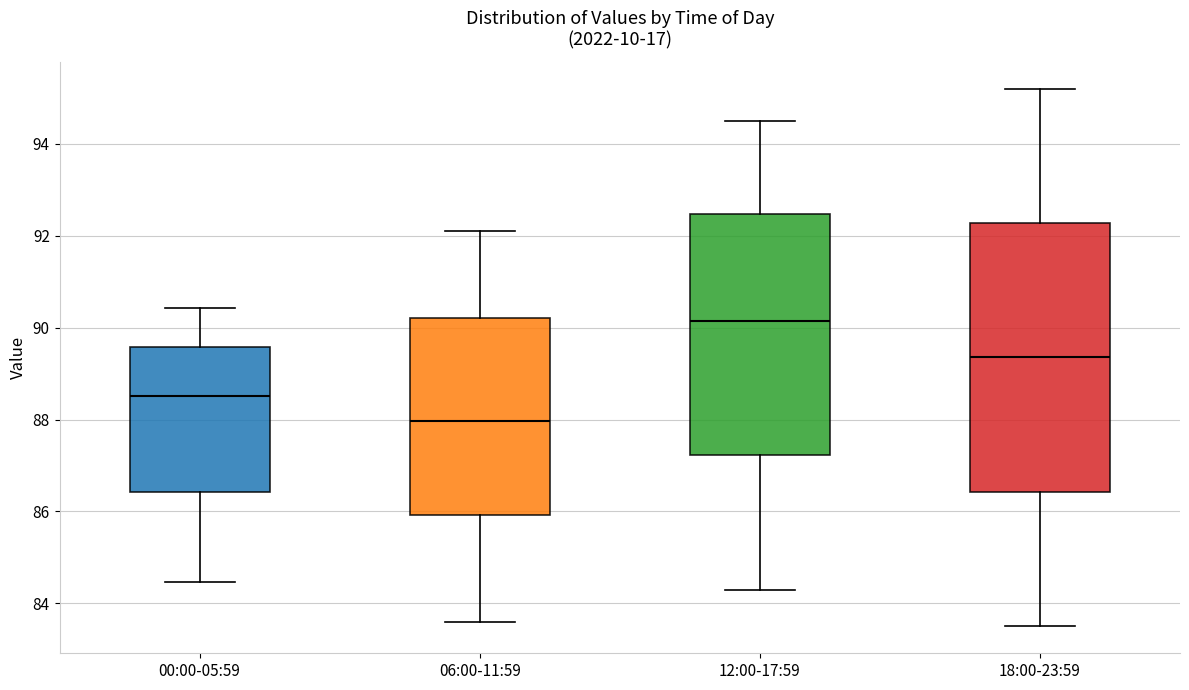

Which box has the lowest median line?

06:00-11:59